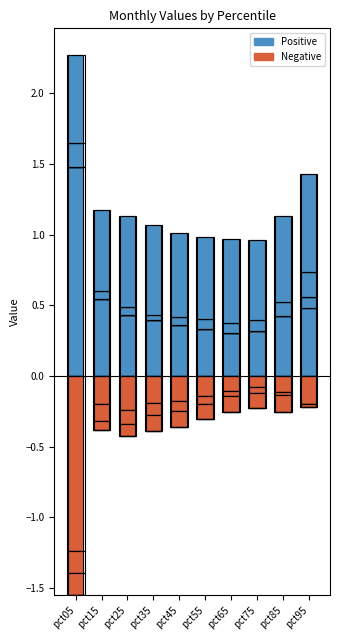

At which label is Jan closest to 0?

pct65